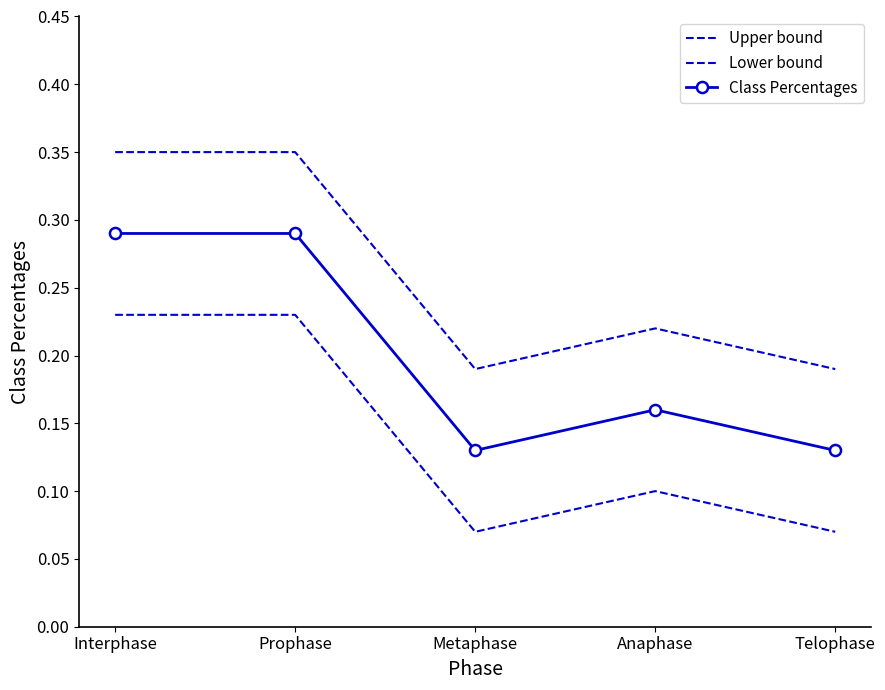

Reading left to right, list all the values displayed in this chart.

Upper bound: 0.3	0.3	0.2	0.2	0.2
Lower bound: 0.2	0.2	0.1	0.1	0.1
Class Percentages: 0.3	0.3	0.1	0.2	0.1